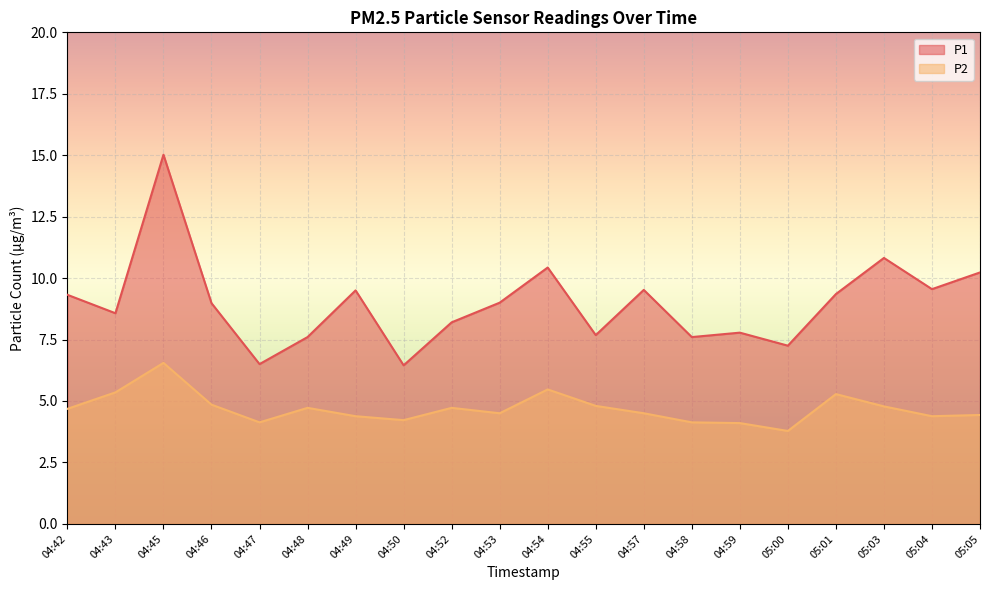

Which series has the largest range (max minus min)?

P1